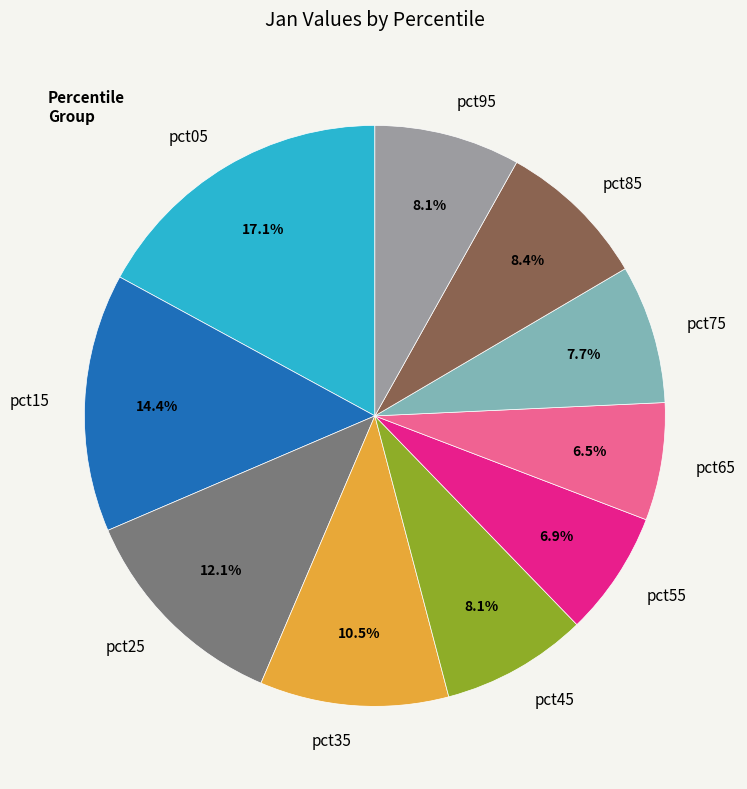

How much of the chart is everything except pct85?

91.6%